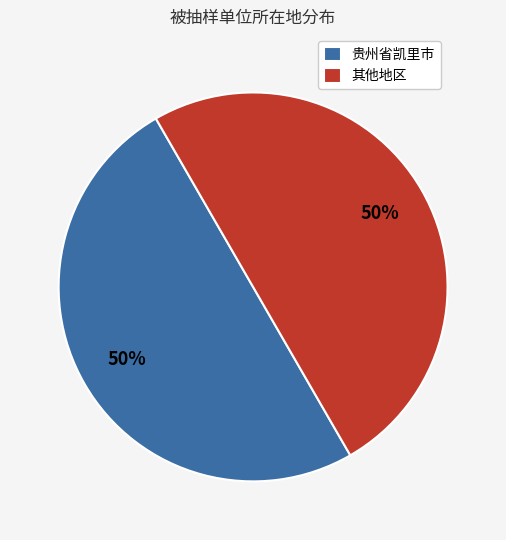

What is the ratio of the value at 其他地区 to the value at 贵州省凯里市?

1.0